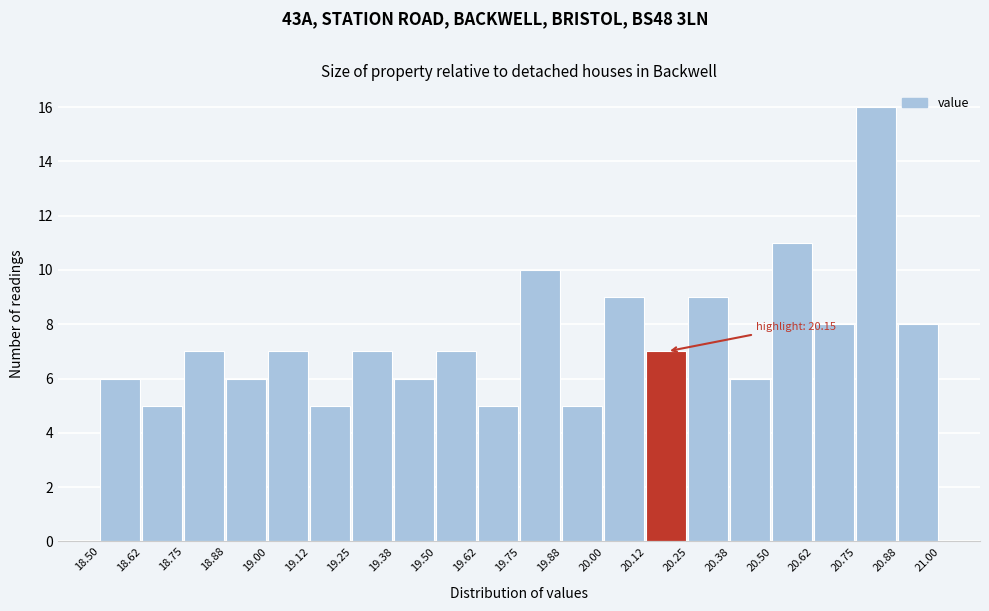

Which range on the x-axis has the tallest bar?

20.75 to 20.88